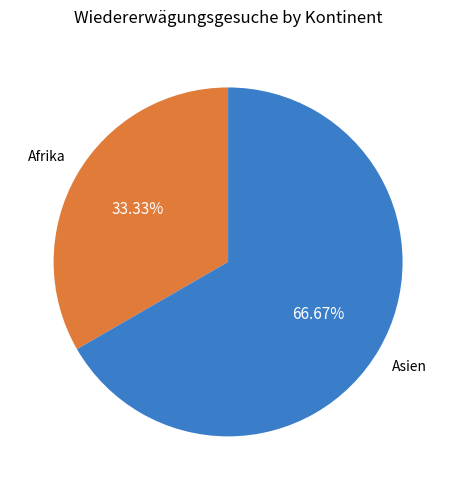

Is there any slice that represents more than half of the pie?

Yes